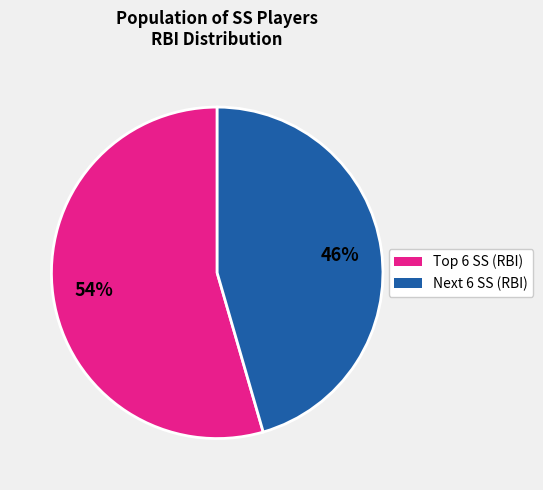

Does any single category account for the majority?

Yes